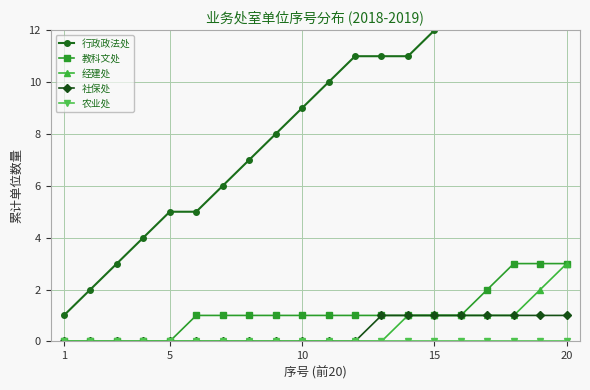

What is the highest value of the 经建处 series?

3